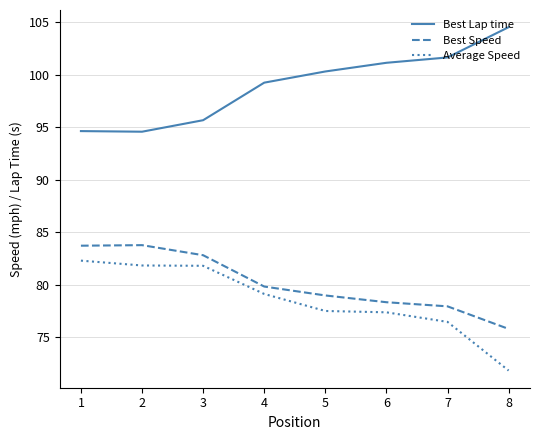

At which category does Best Speed reach its first local peak?

2